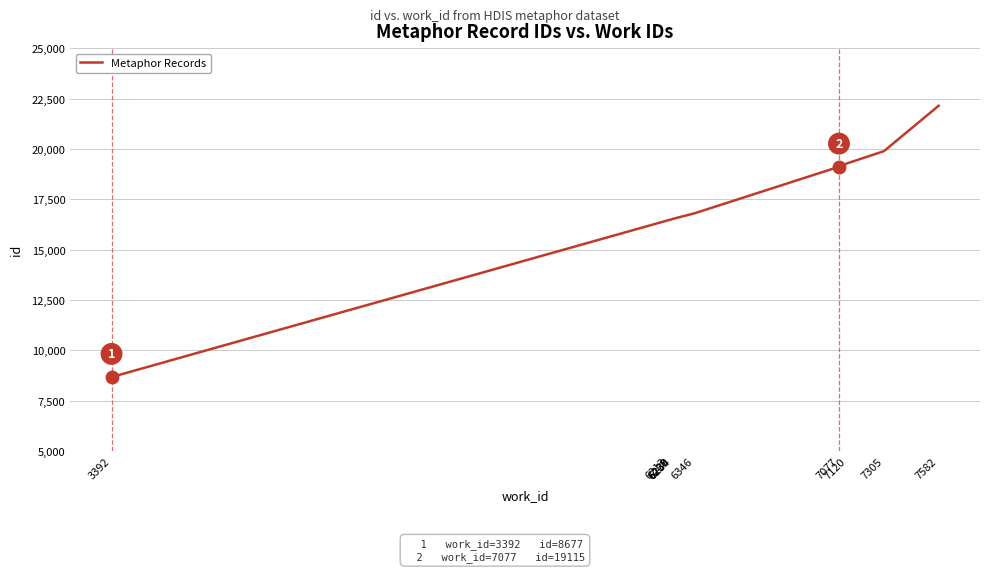

What is the minimum value shown in the chart?

8677